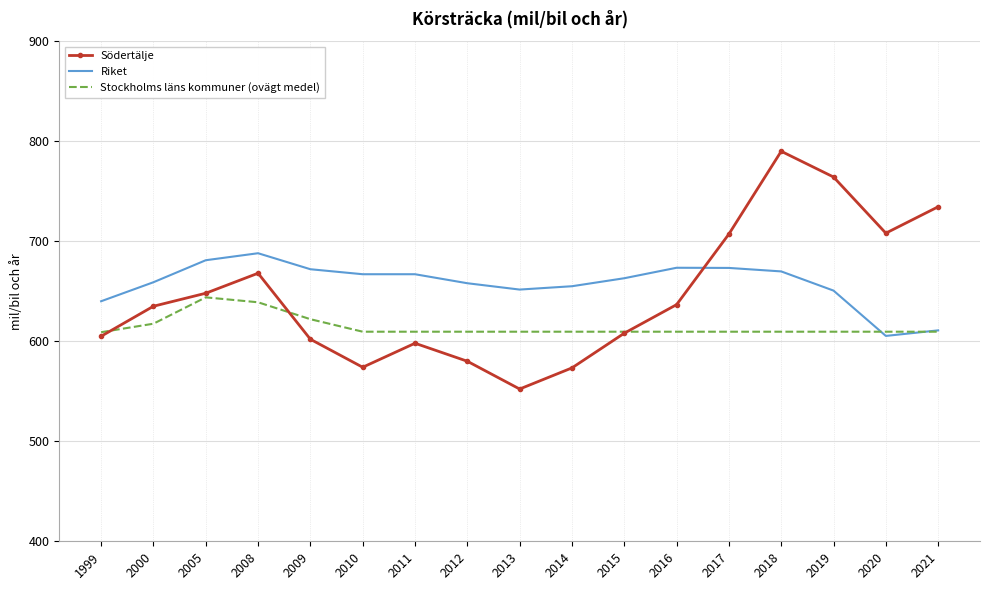

Rank the series by their maximum value, from highest to lowest.

Södertälje, Riket, Stockholms läns kommuner (ovägt medel)